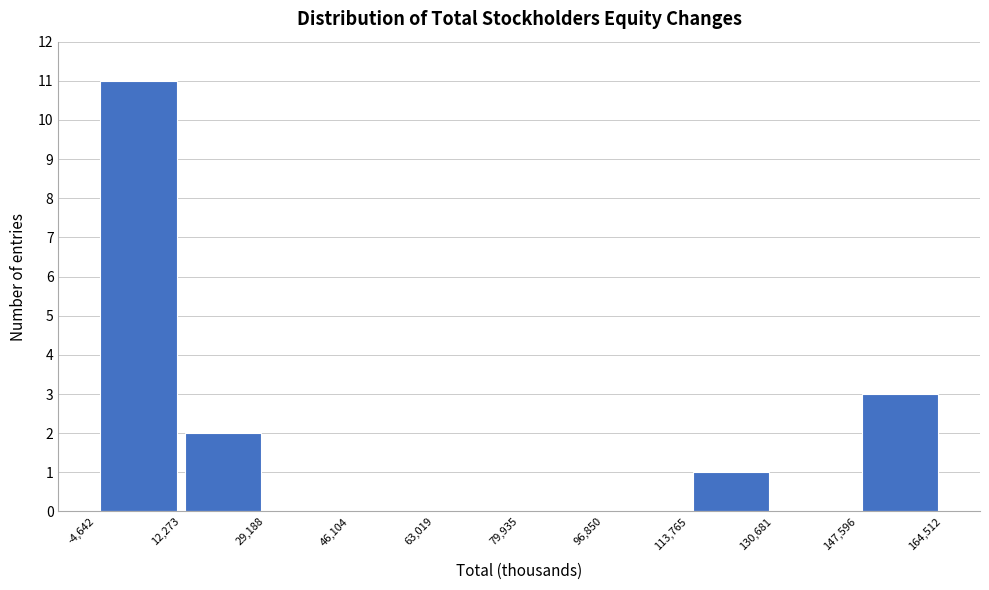

Reading left to right, list every bar in this chart as the range it spans on the x-axis followed by its height. The values are not printed on the chart, so give them approximately, as read against the axis.

-4,642 to 12,273: 11
12,273 to 29,188: 2
29,188 to 46,104: 0
46,104 to 63,019: 0
63,019 to 79,935: 0
79,935 to 96,850: 0
96,850 to 113,765: 0
113,765 to 130,681: 1
130,681 to 147,596: 0
147,596 to 164,512: 3